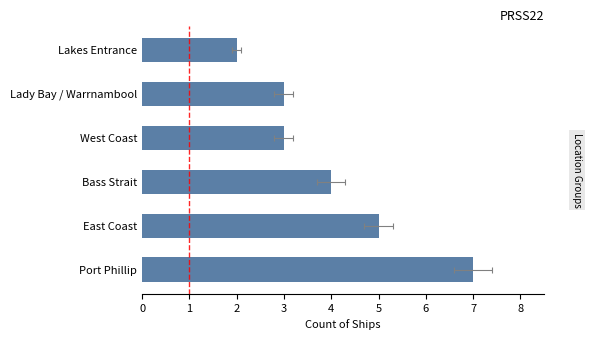

What is the ratio of the value at Port Phillip to the value at Bass Strait?

1.8